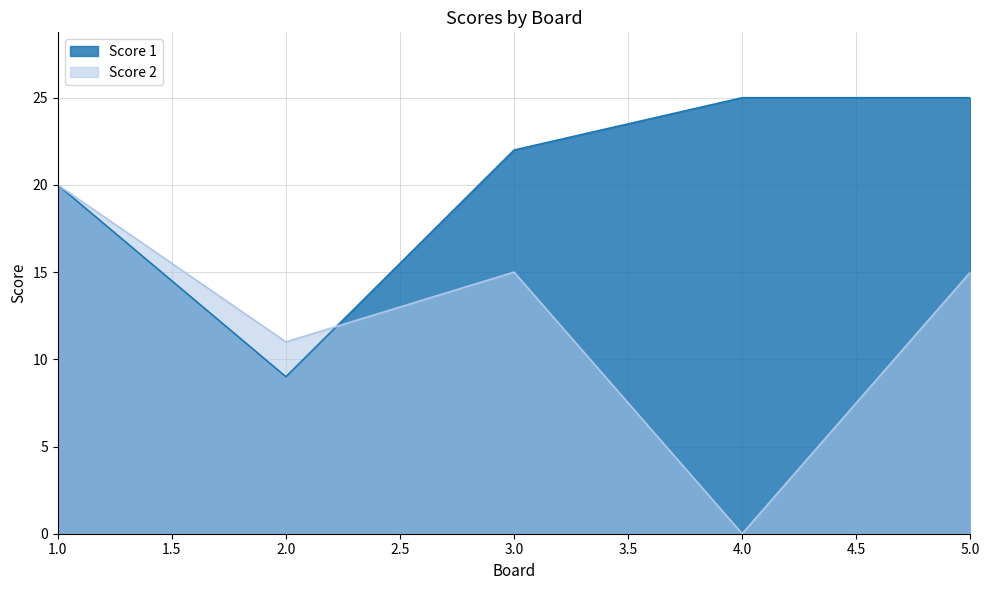

Rank the series by their maximum value, from lowest to highest.

Score 2, Score 1